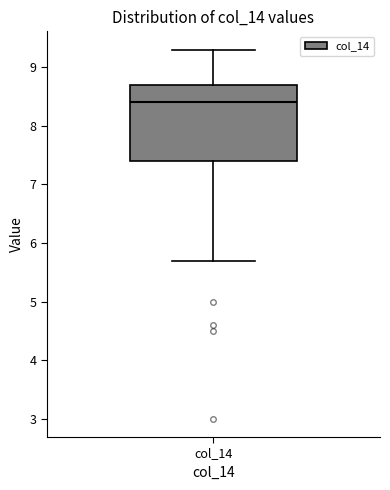

Transcribe this box plot: give where the median line is, the range the box spans, and where the two whiskers end, as read against the y-axis. The values are not printed on the chart, so give them approximately, as read against the axis.

median 8.4, box 7.4 to 8.7, whiskers 5.7 to 9.3